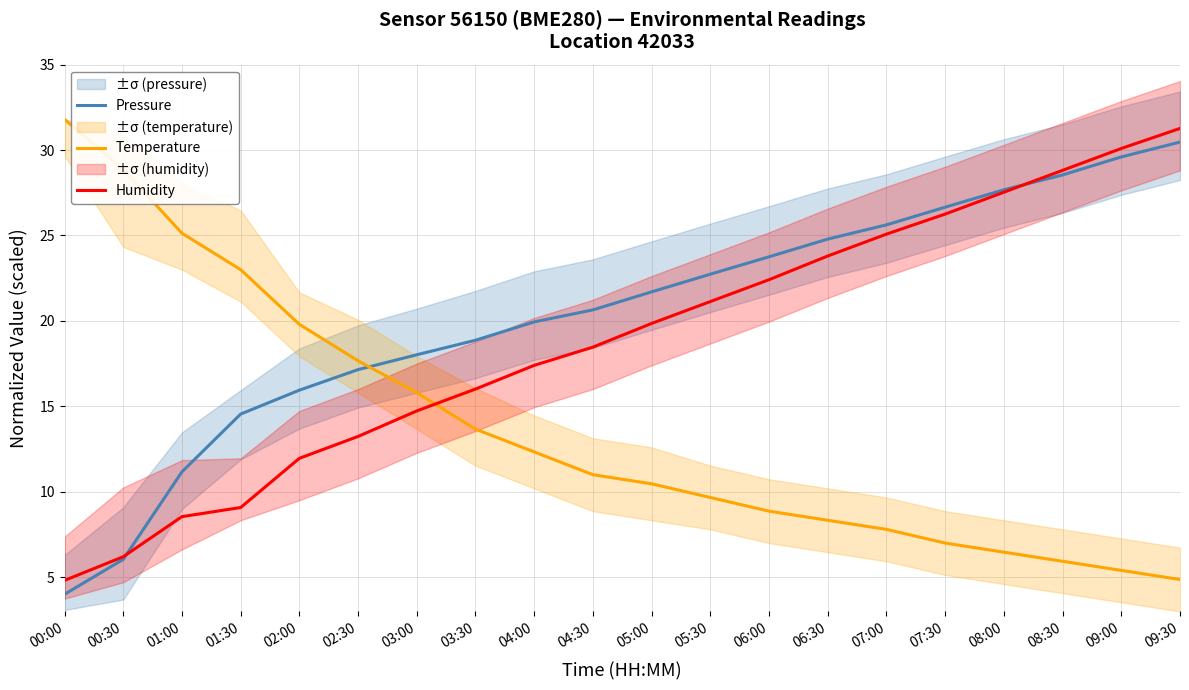

How many values in the Pressure series are below 21?

10